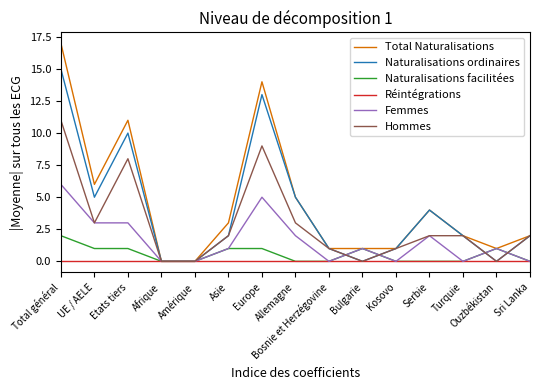

Reading left to right, transcribe all the data shown in this chart.

Total Naturalisations: 17	6	11	0	0	3	14	5	1	1	1	4	2	1	2
Naturalisations ordinaires: 15	5	10	0	0	2	13	5	1	0	1	4	2	0	2
Naturalisations facilitées: 2	1	1	0	0	1	1	0	0	1	0	0	0	1	0
Réintégrations: 0	0	0	0	0	0	0	0	0	0	0	0	0	0	0
Femmes: 6	3	3	0	0	1	5	2	0	1	0	2	0	1	0
Hommes: 11	3	8	0	0	2	9	3	1	0	1	2	2	0	2